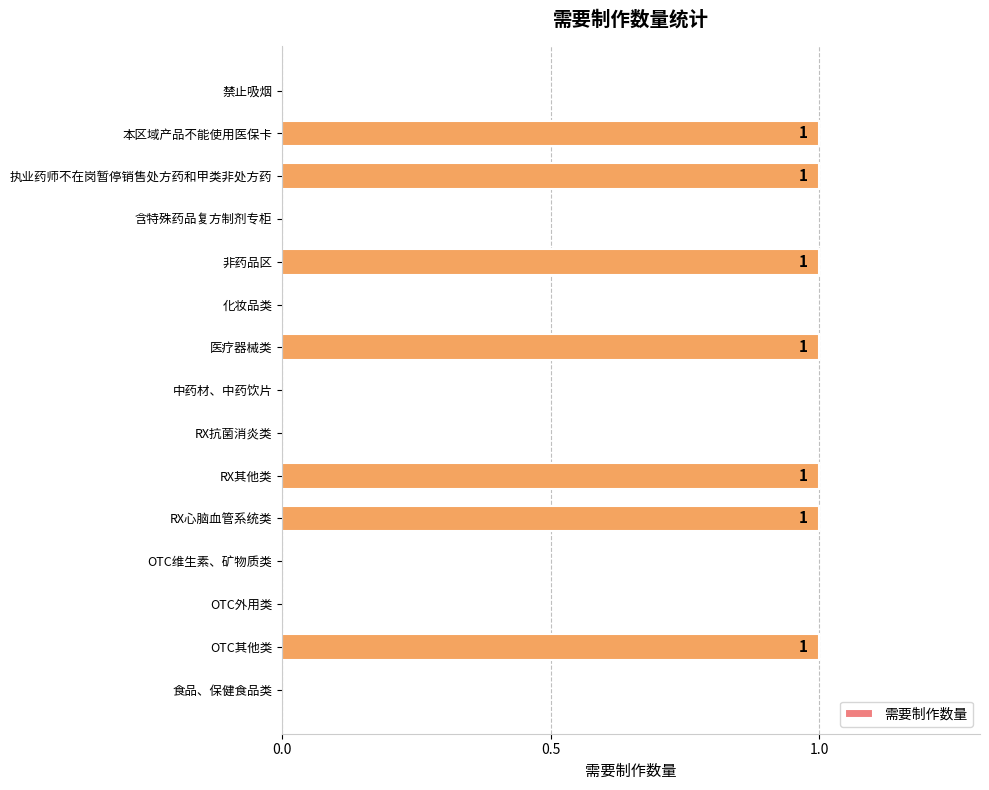

Is it true that the value at OTC维生素、矿物质类 is 0?

True